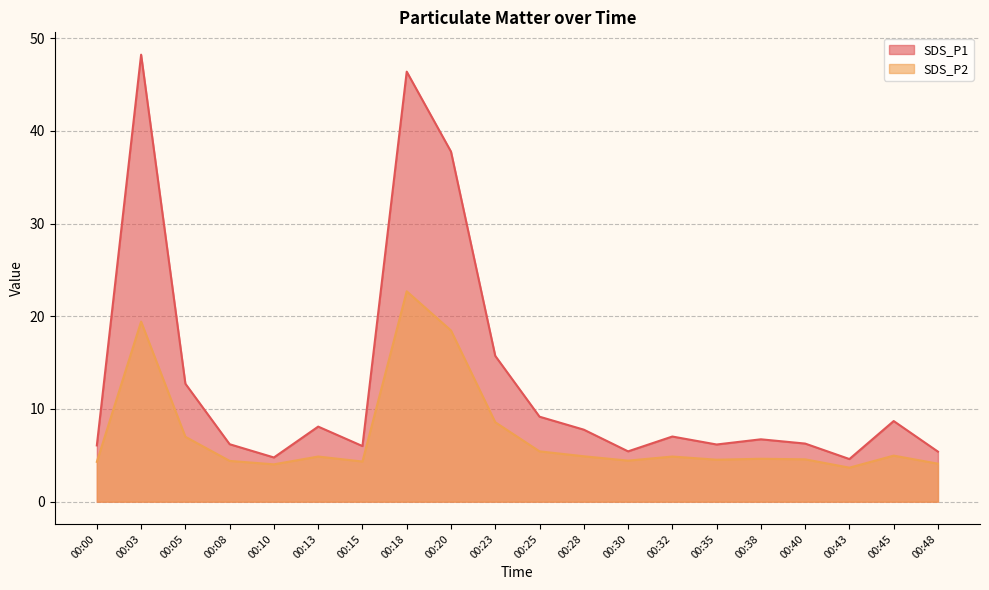

True or false: SDS_P1 and SDS_P2 cross at least once.

False